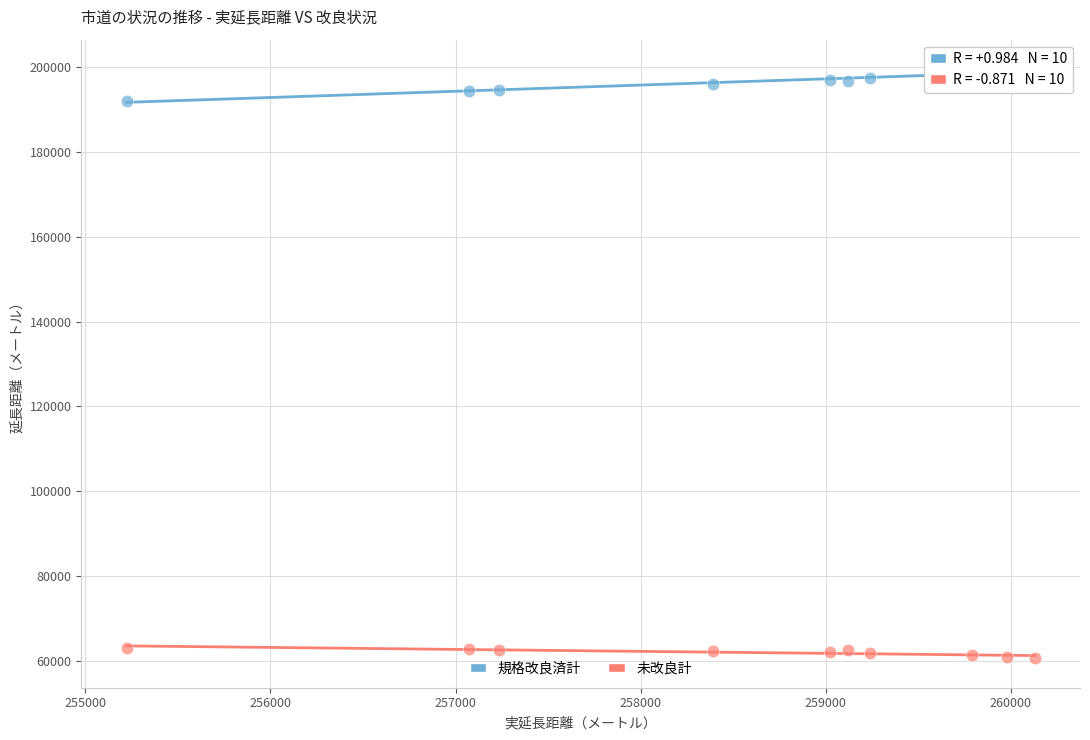

Which series reaches the maximum Y coordinate?

規格改良済計